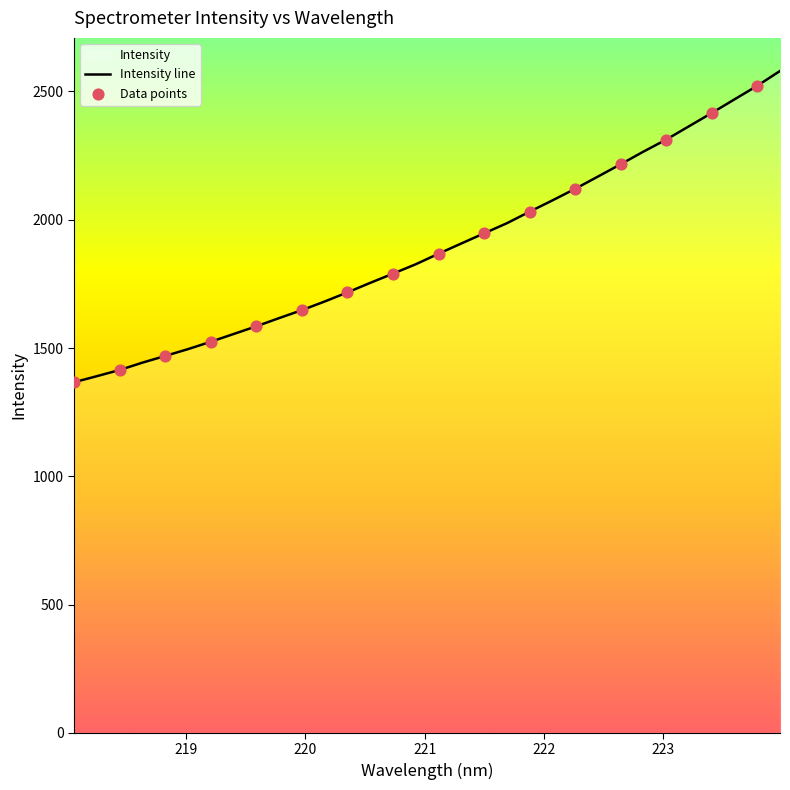

Approximately how many times larger is the value at 221.6902 compared to 223.5987?

0.8